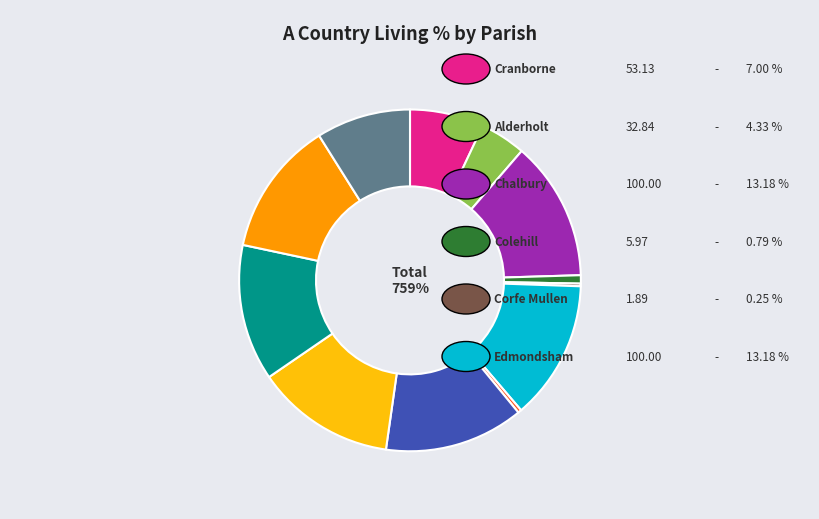

What percentage is NOT represented by Cranborne?

93.0%